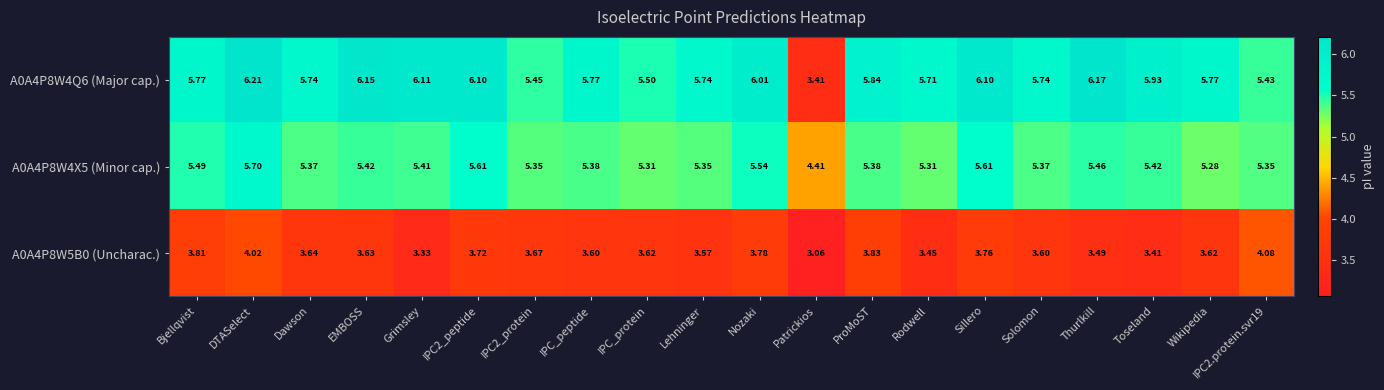

At which category does the chart reach its minimum across all series?

Patrickios